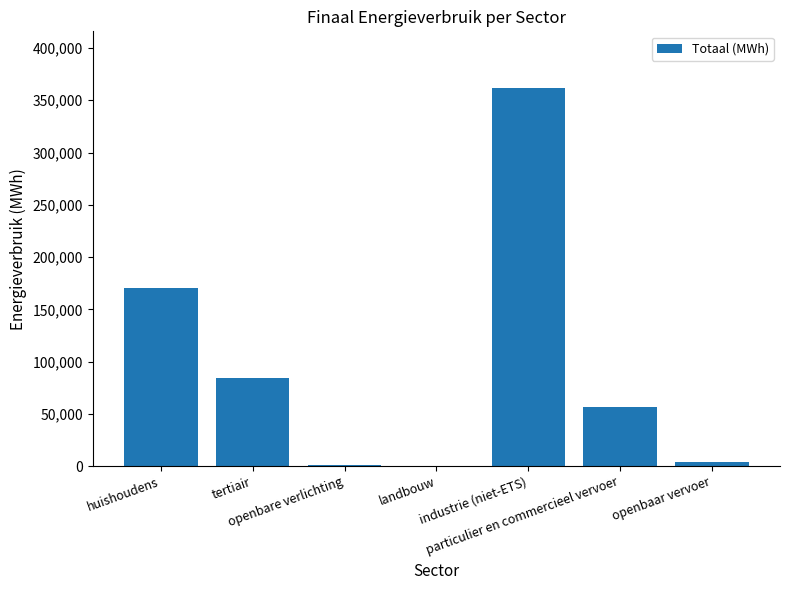

What is the greatest value displayed?

361720.3